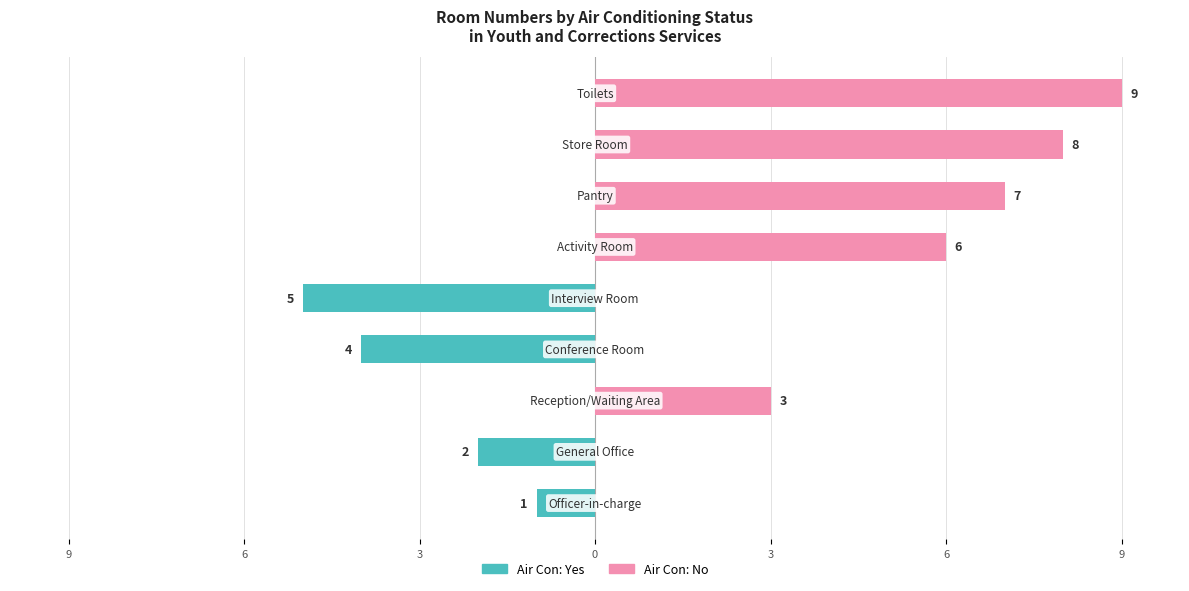

How many data points does each series have?

9